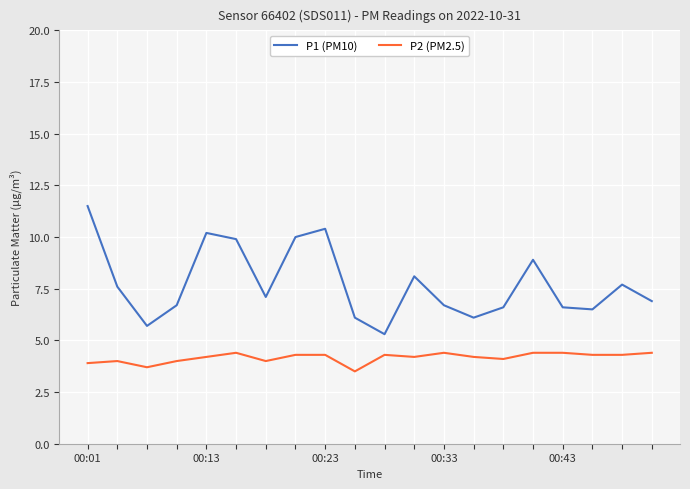

Does the chart display data point markers on the line(s)?

Yes